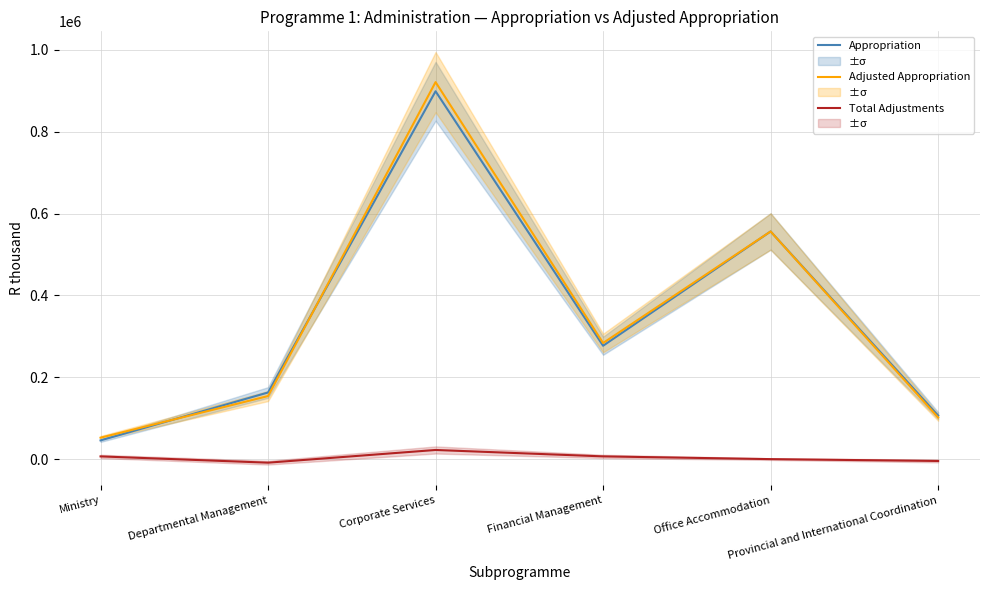

Count the number of data series in this chart.

3